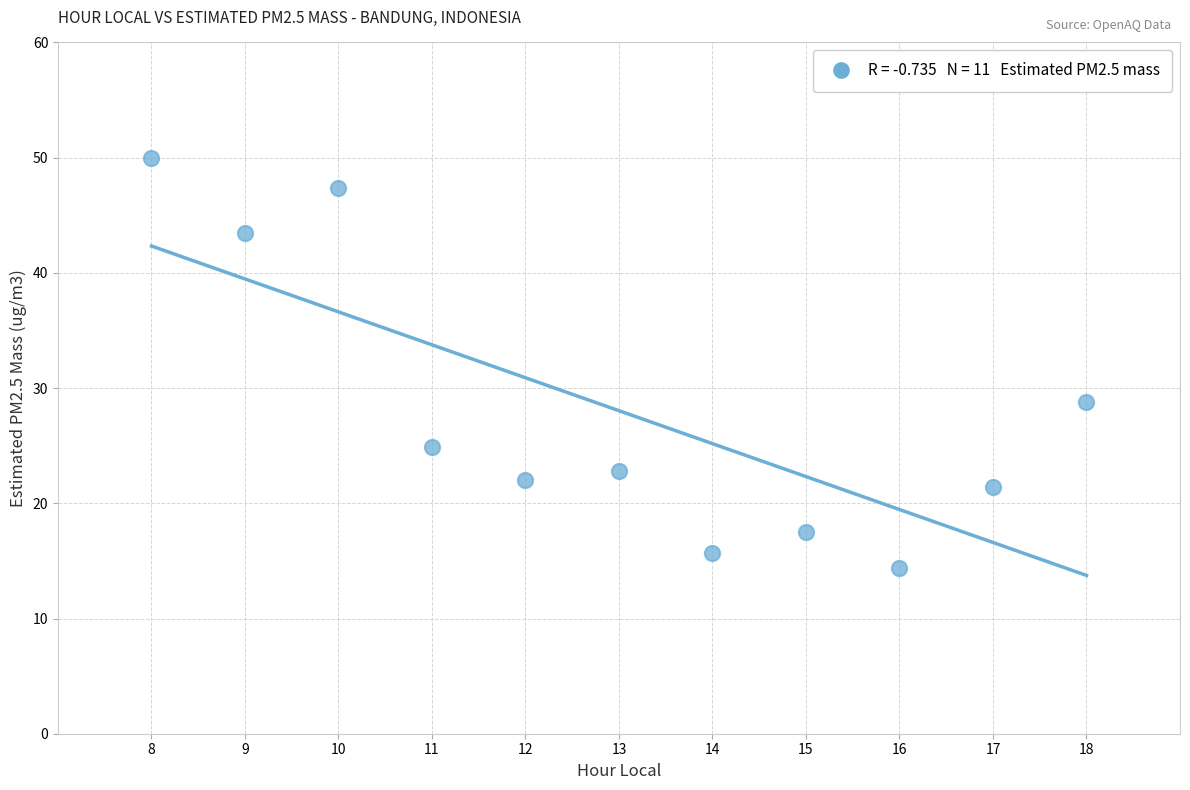

What is the average Y value?

28.0